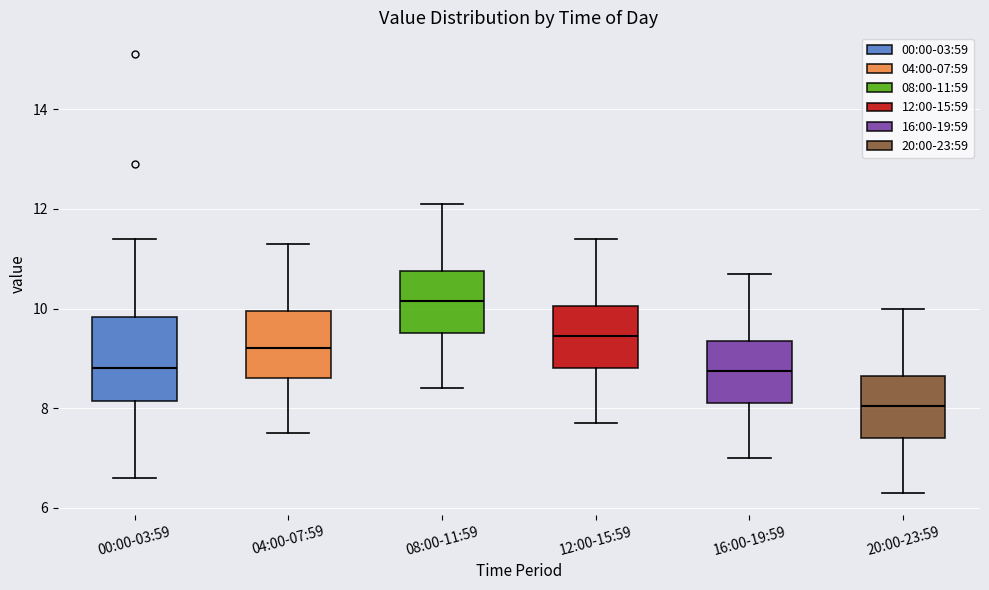

Reading left to right, read every box against the y-axis: the position of its median line, the range the box covers, and the ends of its whiskers. The values are not printed on the chart, so give them approximately, as read against the axis.

00:00-03:59: median 8.8, box 8.2 to 9.8, whiskers 6.6 to 11.4
04:00-07:59: median 9.2, box 8.6 to 10.0, whiskers 7.6 to 11.4
08:00-11:59: median 10.2, box 9.6 to 10.8, whiskers 8.4 to 12.2
12:00-15:59: median 9.4, box 8.8 to 10.0, whiskers 7.8 to 11.4
16:00-19:59: median 8.8, box 8.2 to 9.4, whiskers 7.0 to 10.8
20:00-23:59: median 8.0, box 7.4 to 8.6, whiskers 6.4 to 10.0